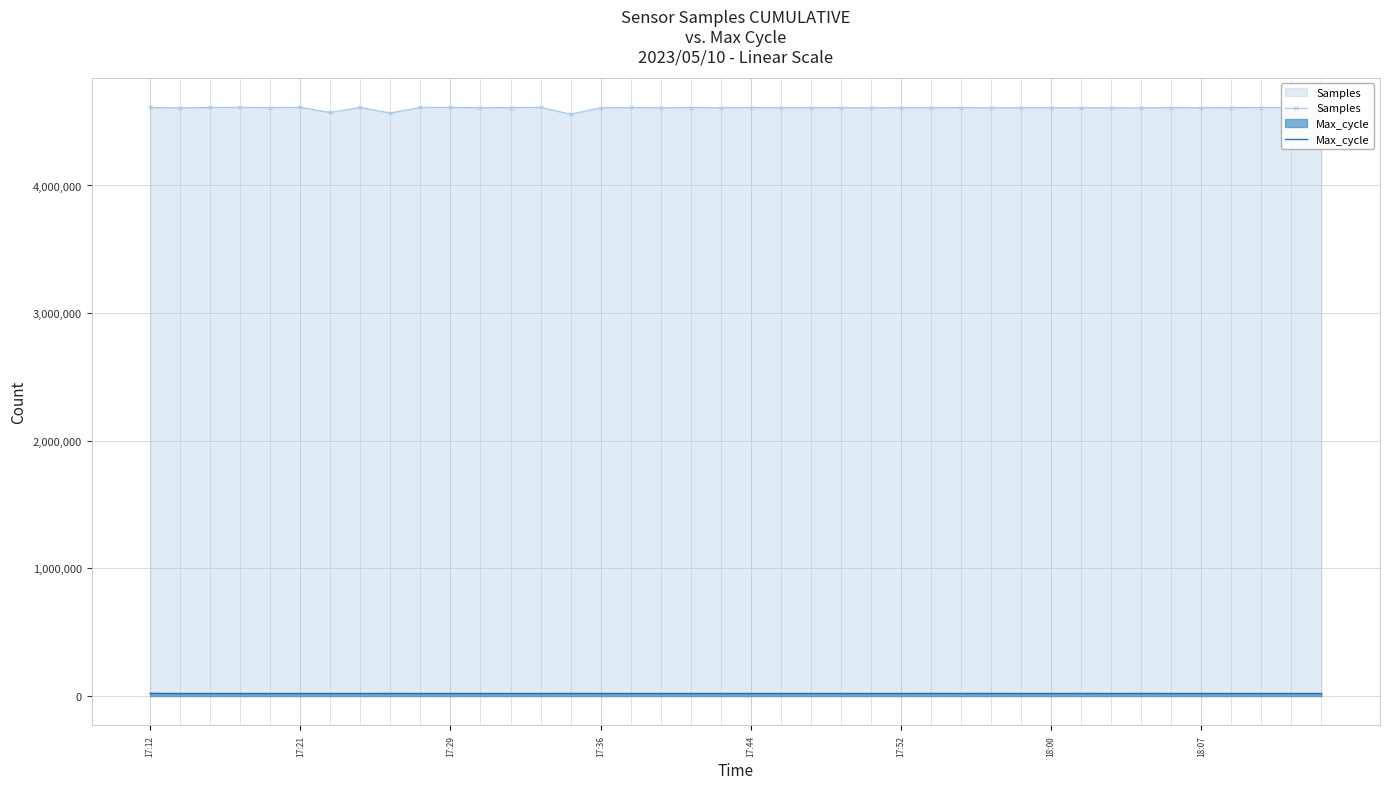

What is the maximum value shown in the chart?

4612451